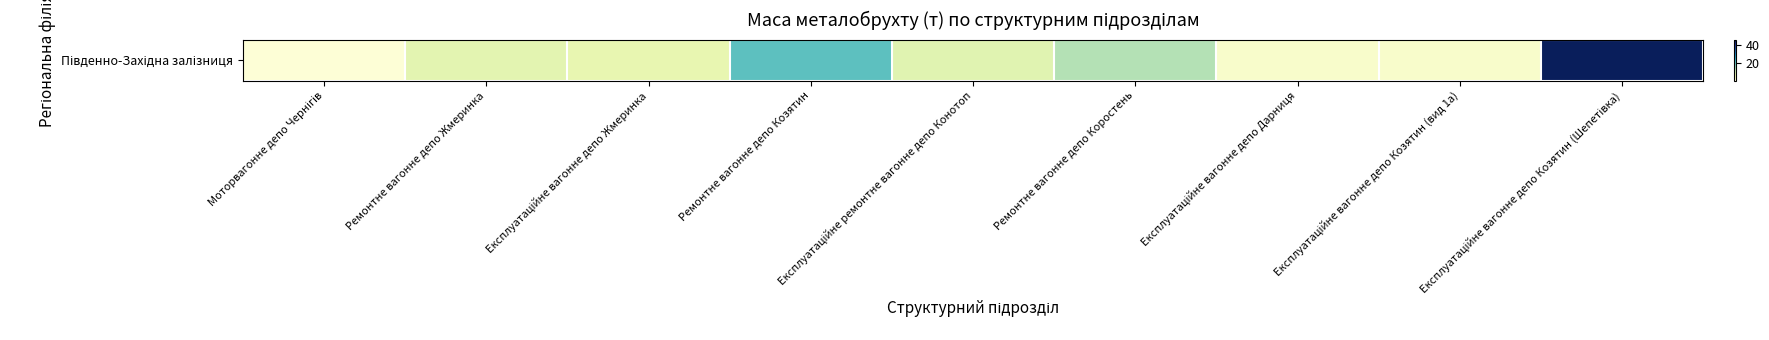

Reading left to right, transcribe all the data shown in this chart.

Моторвагонне депо Чернігів=1.4	Ремонтне вагонне депо Жмеринка=8.2	Експлуатаційне вагонне депо Жмеринка=7.3	Ремонтне вагонне депо Козятин=21.0	Експлуатаційне ремонтне вагонне депо Конотоп=8.5	Ремонтне вагонне депо Коростень=13.8	Експлуатаційне вагонне депо Дарниця=3.0	Експлуатаційне вагонне депо Козятин (вид 1a)=3.0	Експлуатаційне вагонне депо Козятин (Шепетівка)=45.5